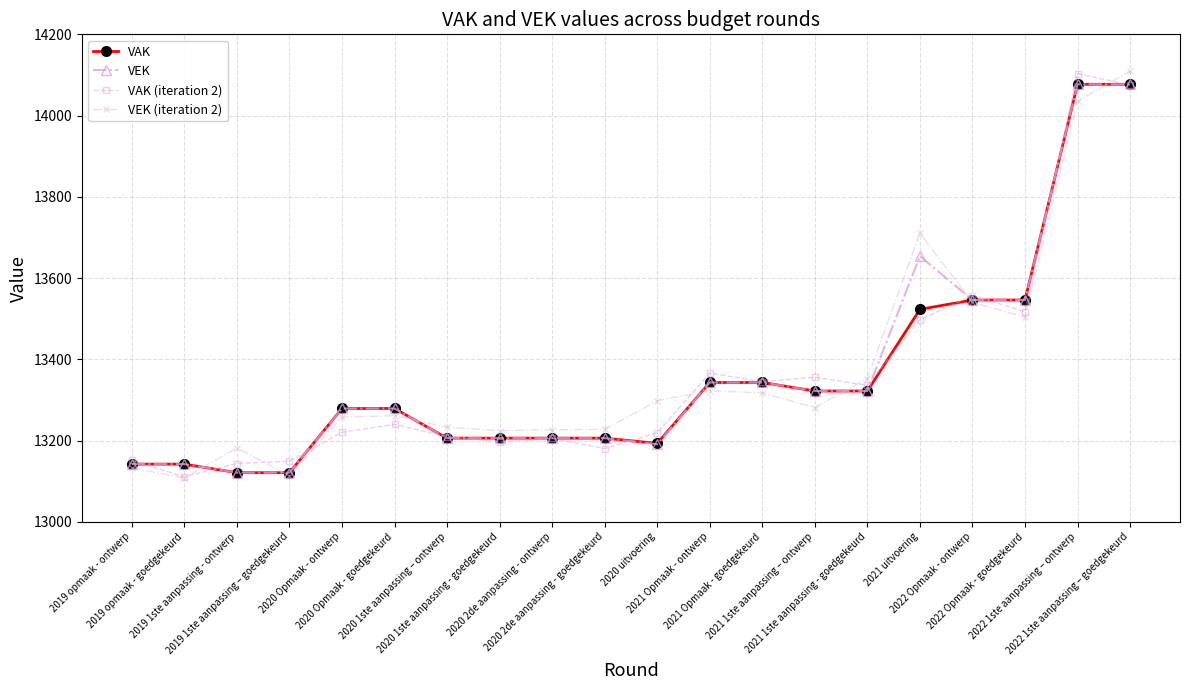

What are all the series names shown in the legend?

VAK, VEK, VAK (iteration 2), VEK (iteration 2)